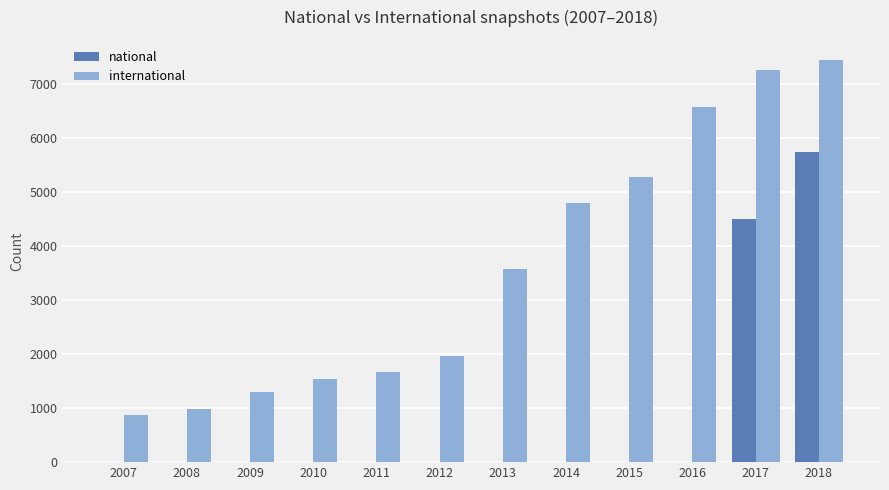

Which category has the highest value across all series?

2018